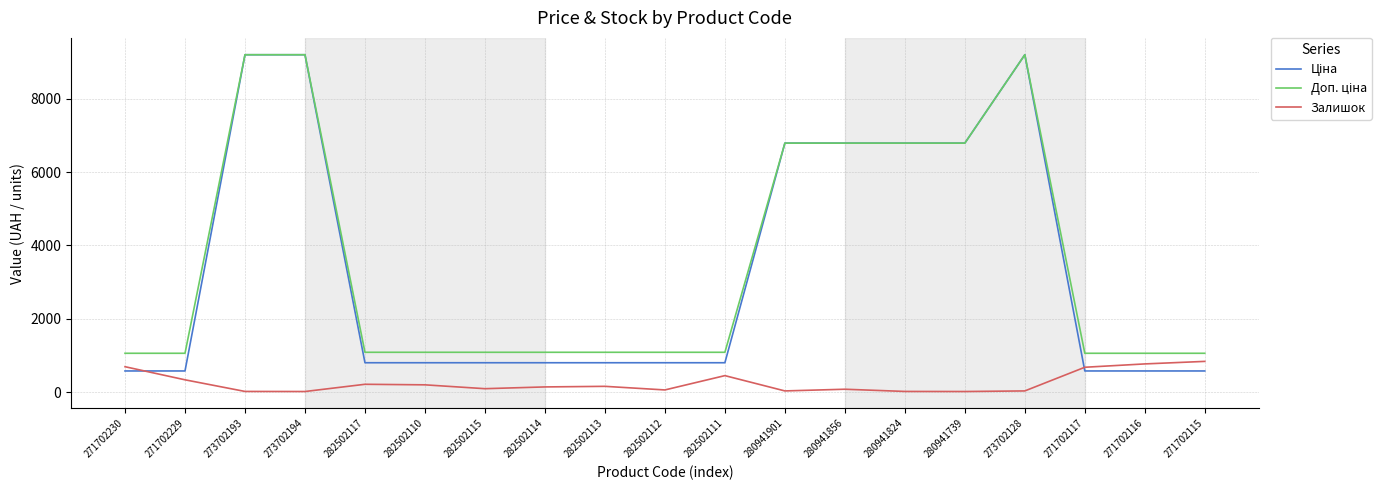

What is the maximum value shown in the chart?

9196.3